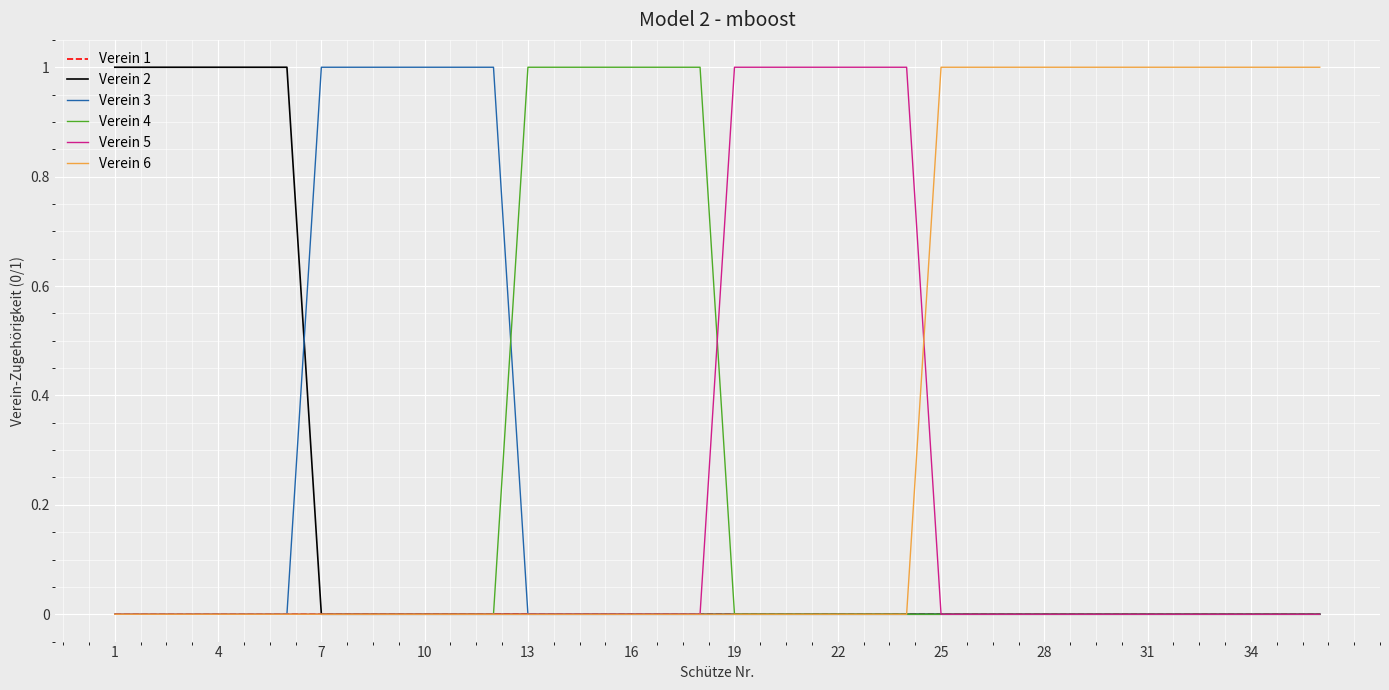

Which series has the largest total across all categories?

Verein 6